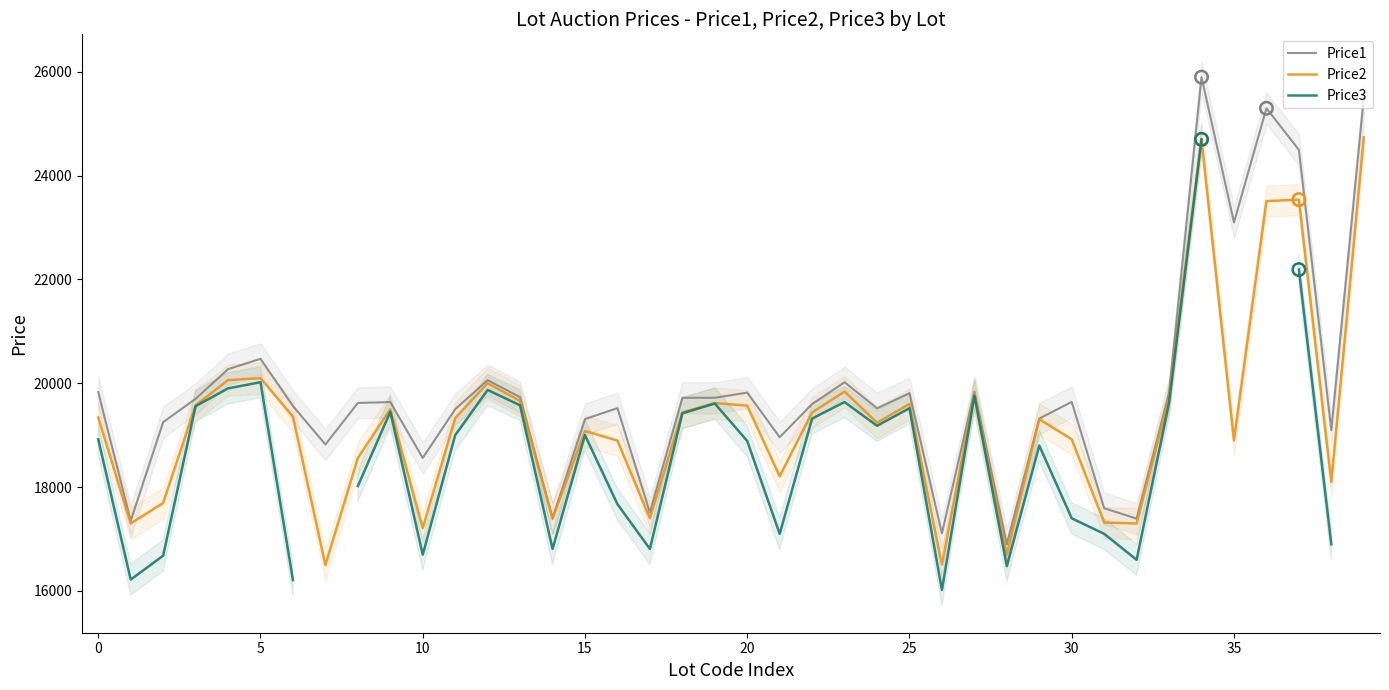

At which category is the sum across all series the highest?

34